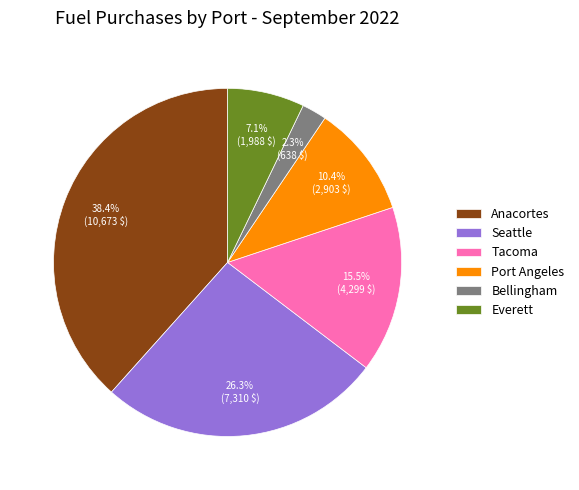

Approximately how many times larger is the value at Tacoma compared to Bellingham?

6.7